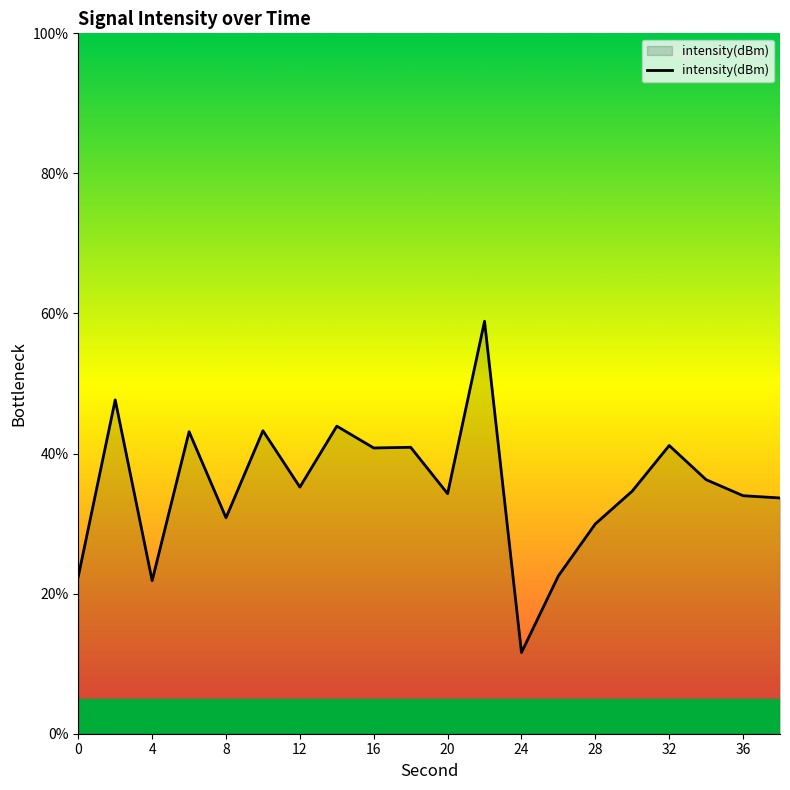

What is the difference between the maximum and minimum values?

47.3